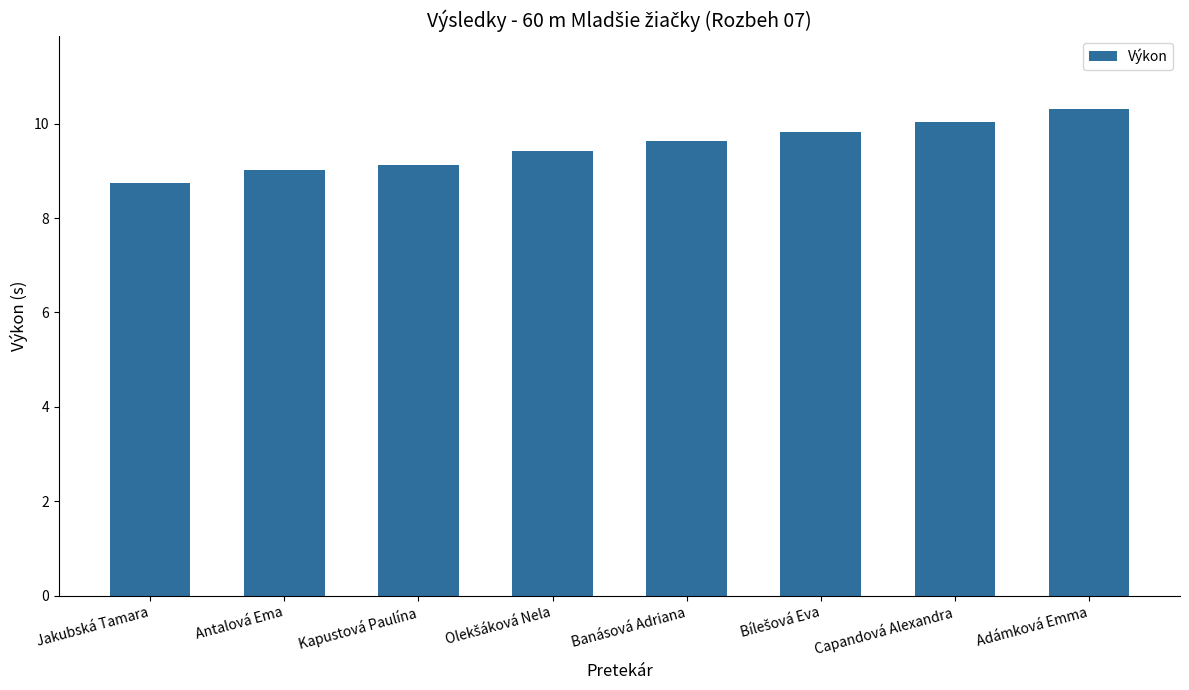

Reading right to left, list all the values displayed in this chart.

10.3	10.0	9.8	9.6	9.4	9.1	9.0	8.7